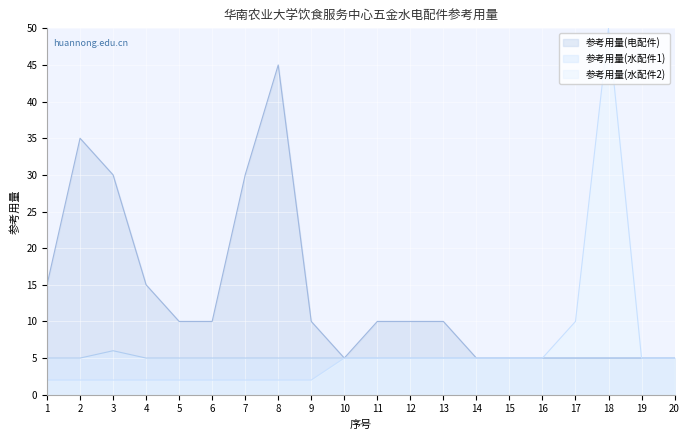

What is the spread (max minus min) of values at 1?

13